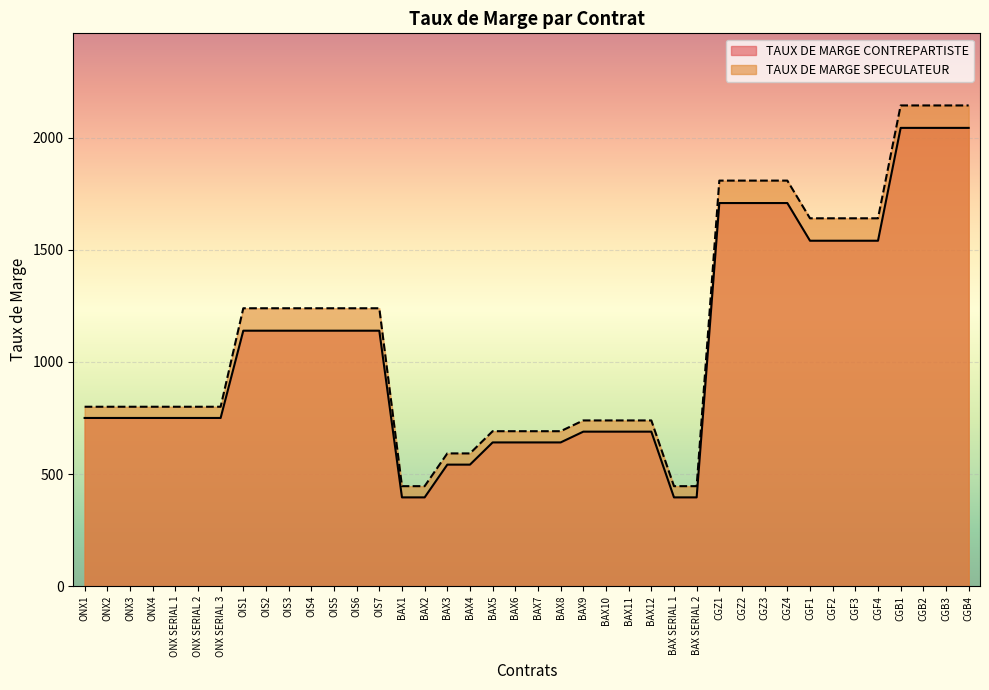

At which label is TAUX DE MARGE CONTREPARTISTE closest to 1219?

OIS1